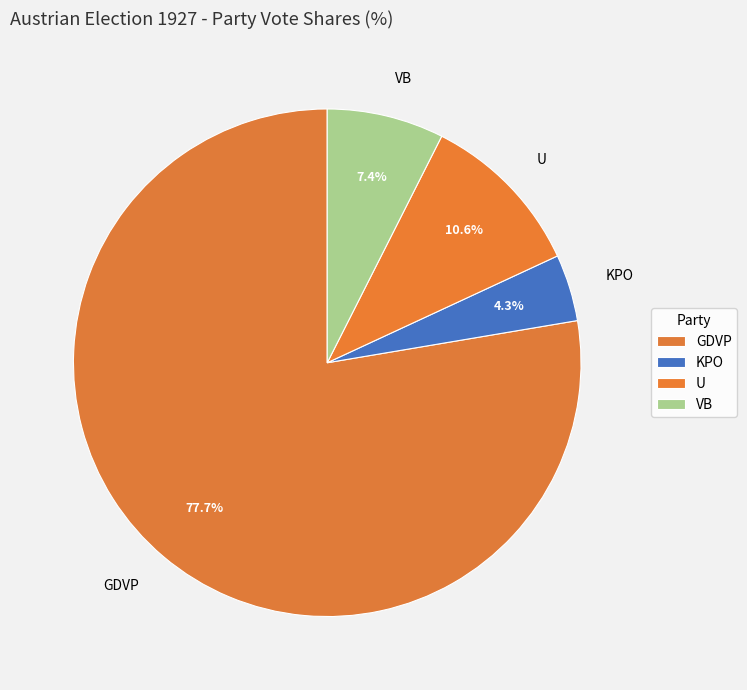

Which has a higher value, GDVP or VB?

GDVP